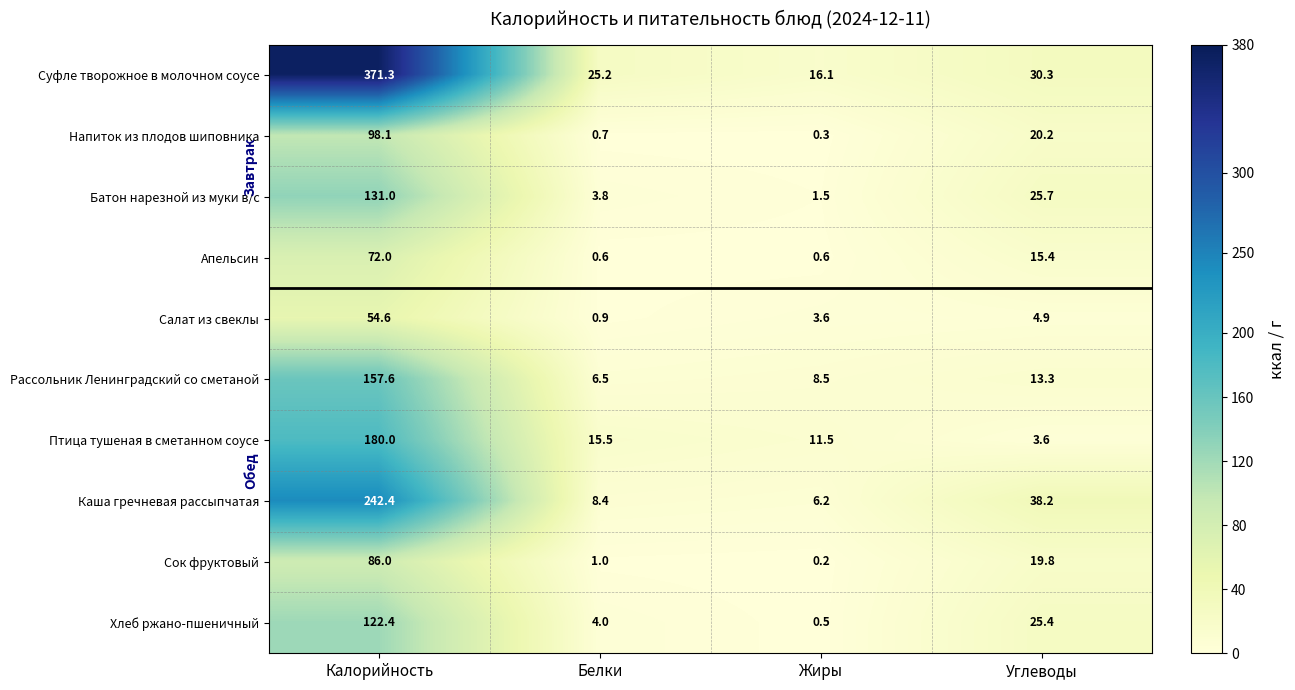

Which label corresponds to the smallest value in the chart?

Жиры